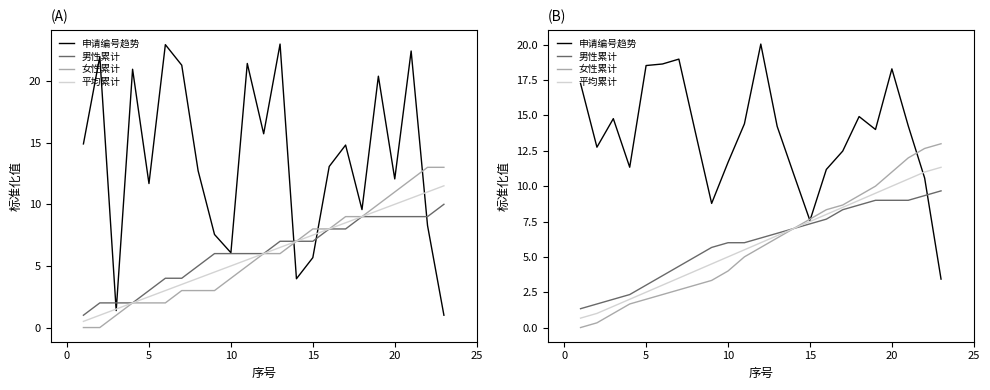

What is the average value of the 女性累计 series?

6.0